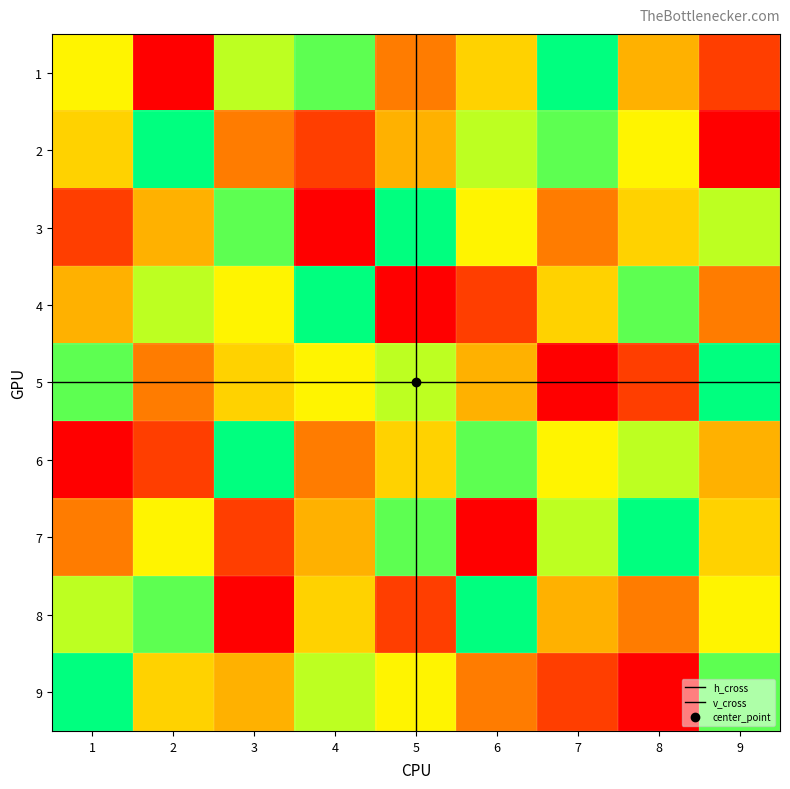

What value does the 7 series have at 2?

6